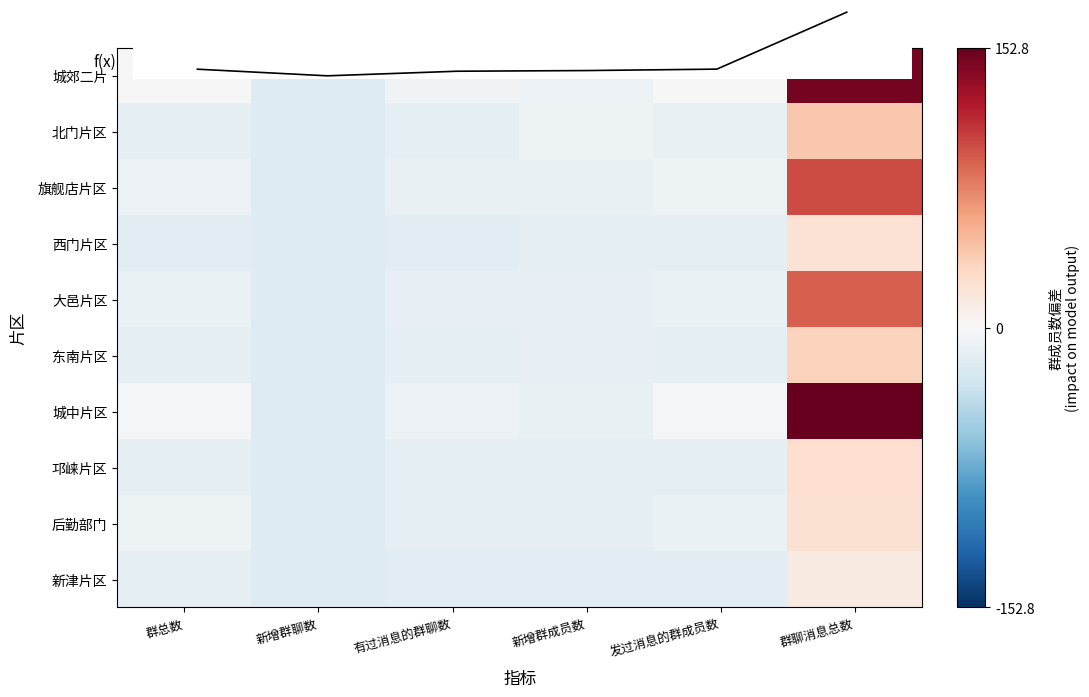

Rank the series by their maximum value, from lowest to highest.

新津片区, 西门片区, 后勤部门, 邛崃片区, 东南片区, 北门片区, 大邑片区, 旗舰店片区, 城郊二片, 城中片区